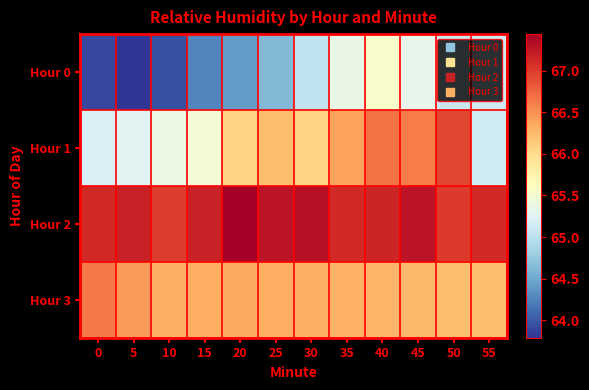

How many categories are shown in the chart?

12